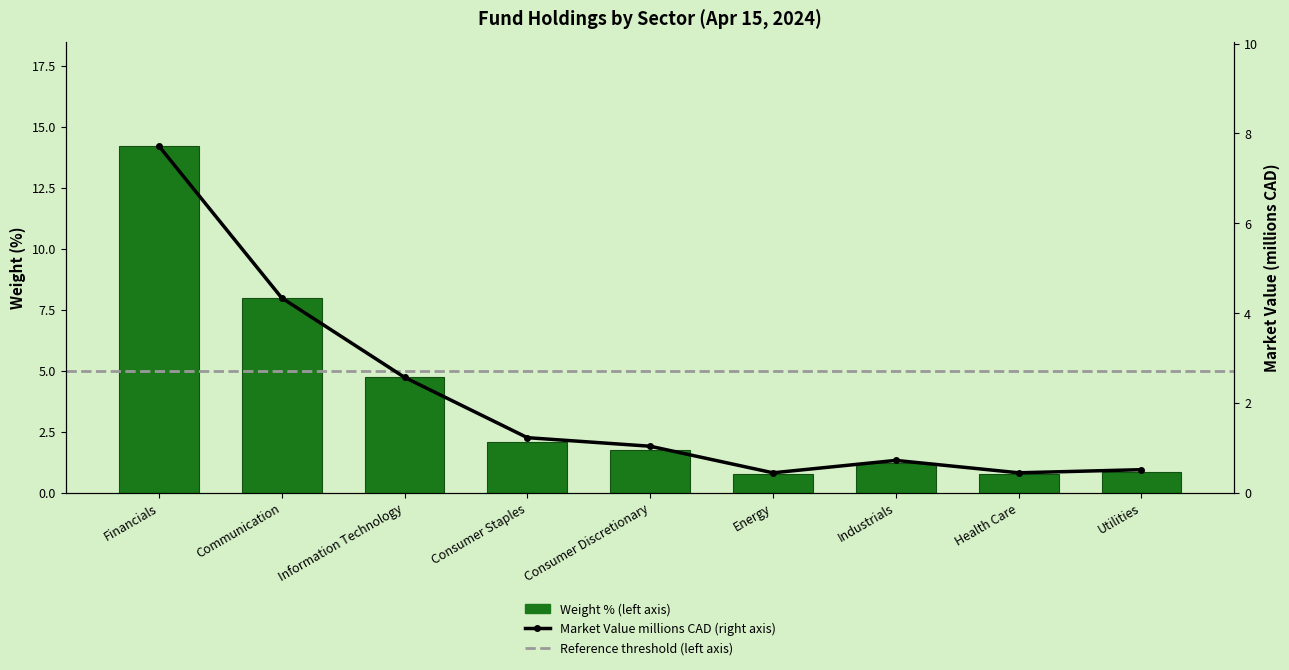

What is the average value of the market_value series?

2.1